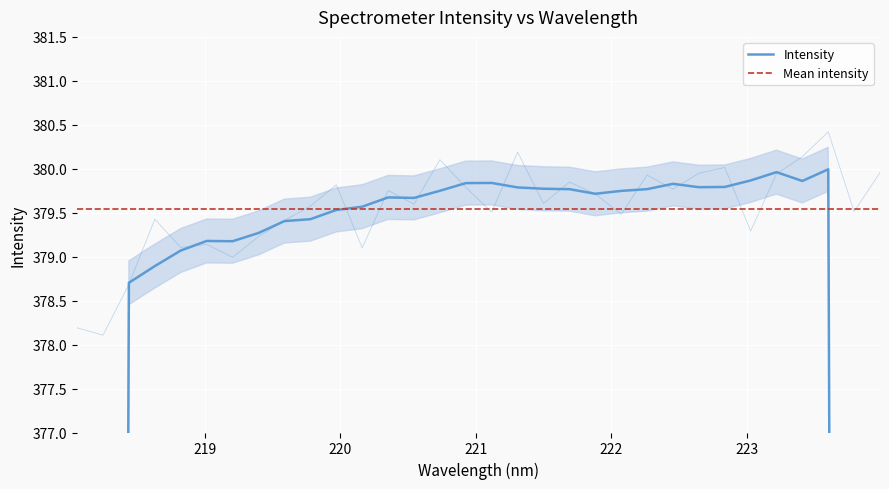

What is the sum of all values?

12145.3